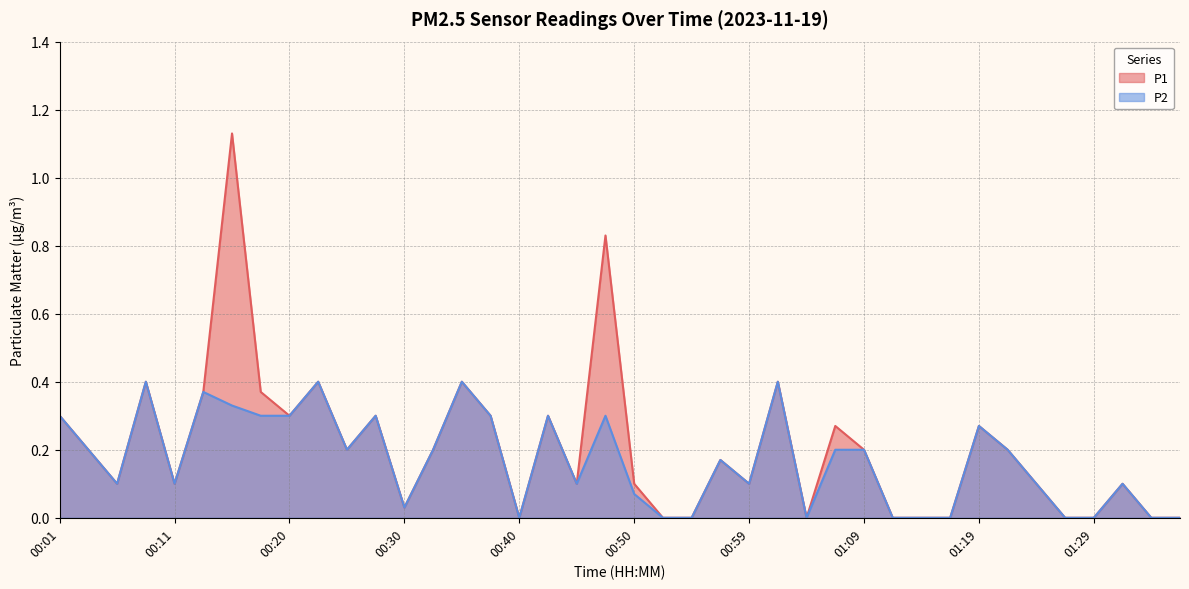

Is it true that P1 equals 0.5 at 01:16?

False